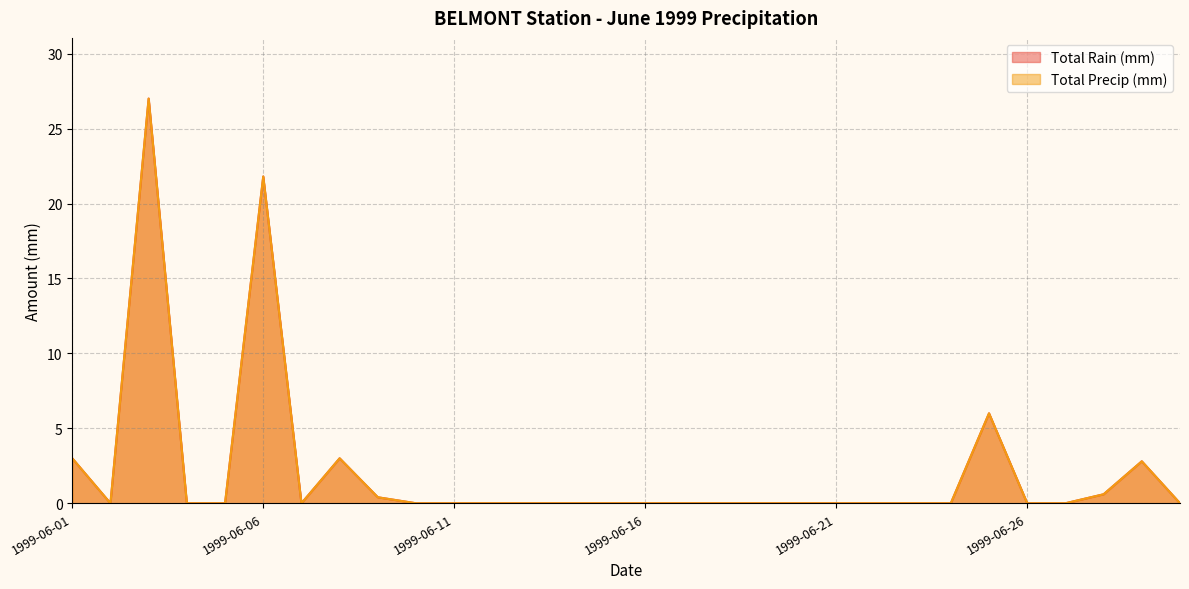

How many values in Total Precip (mm) are above zero?

8